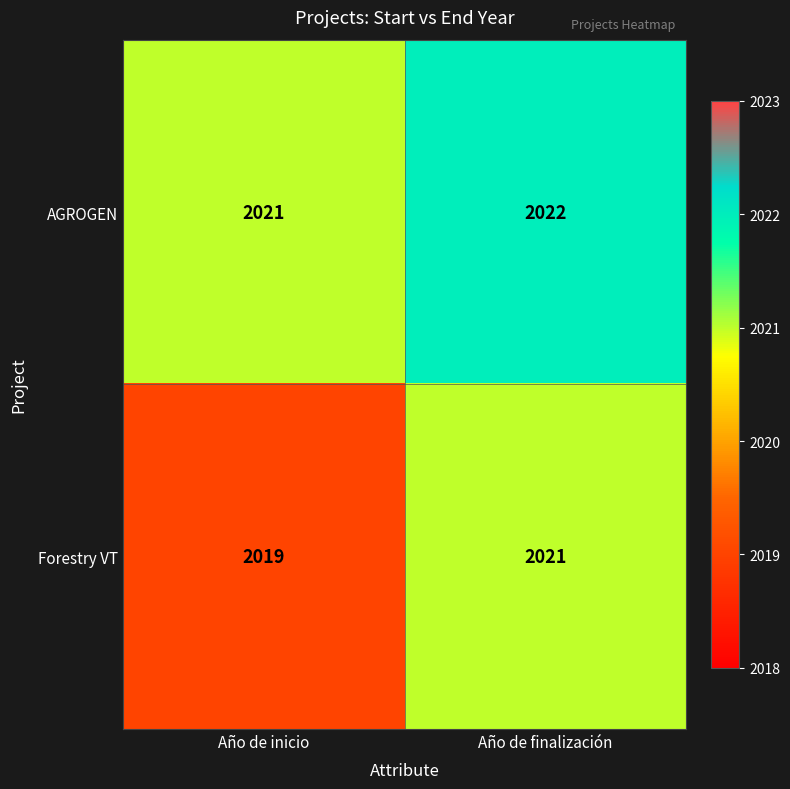

Which series has the largest range (max minus min)?

Forestry VT